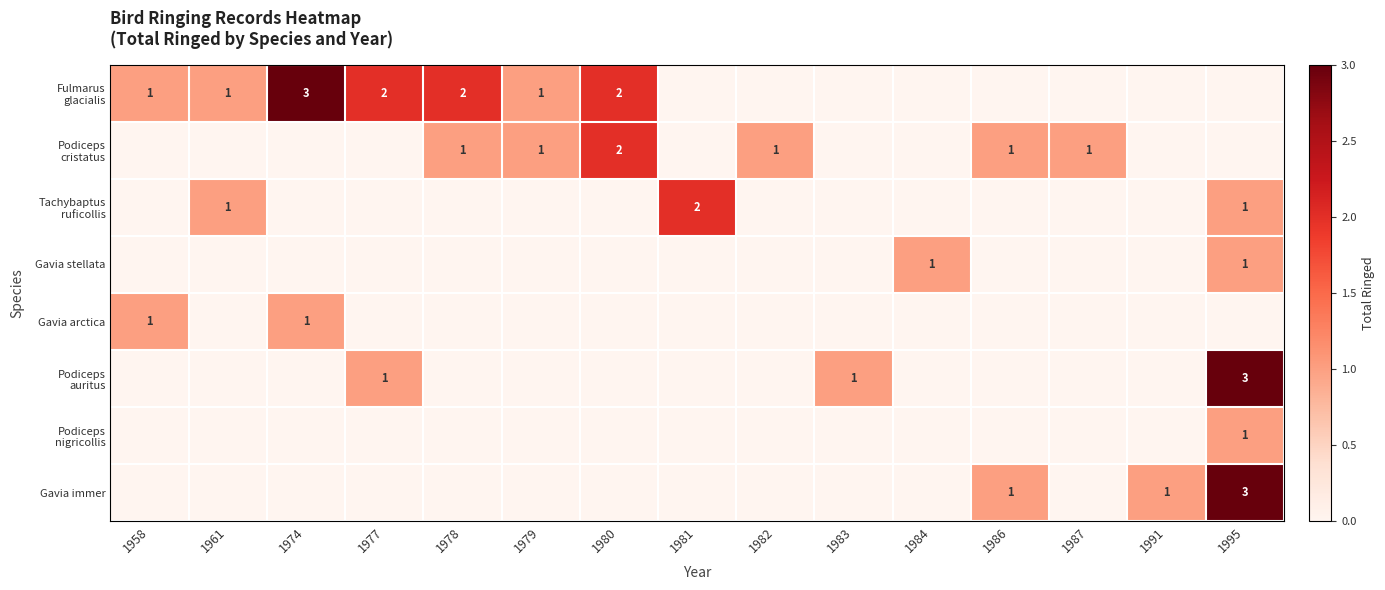

List the series in order of their peak value, lowest first.

Gavia stellata, Gavia arctica, Podiceps nigricollis, Podiceps cristatus, Tachybaptus ruficollis, Fulmarus glacialis, Podiceps auritus, Gavia immer